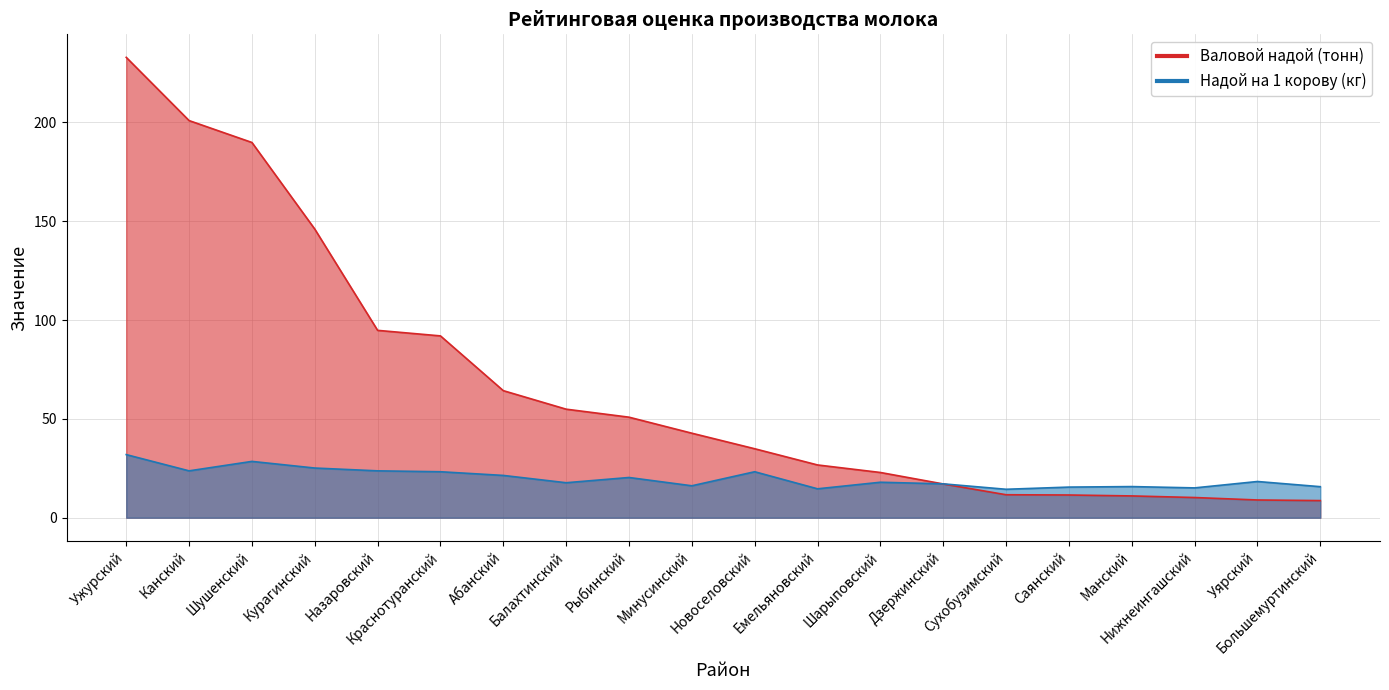

How many values in the Валовой надой (тонн) series exceed 42?

10